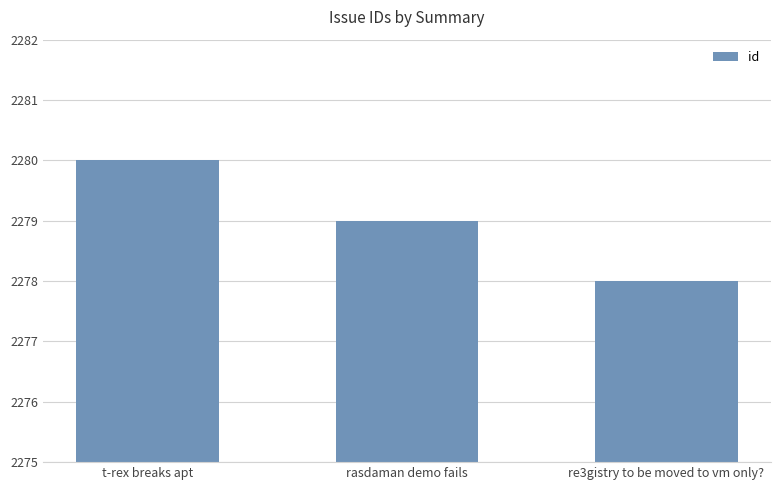

Are the bars horizontal?

No